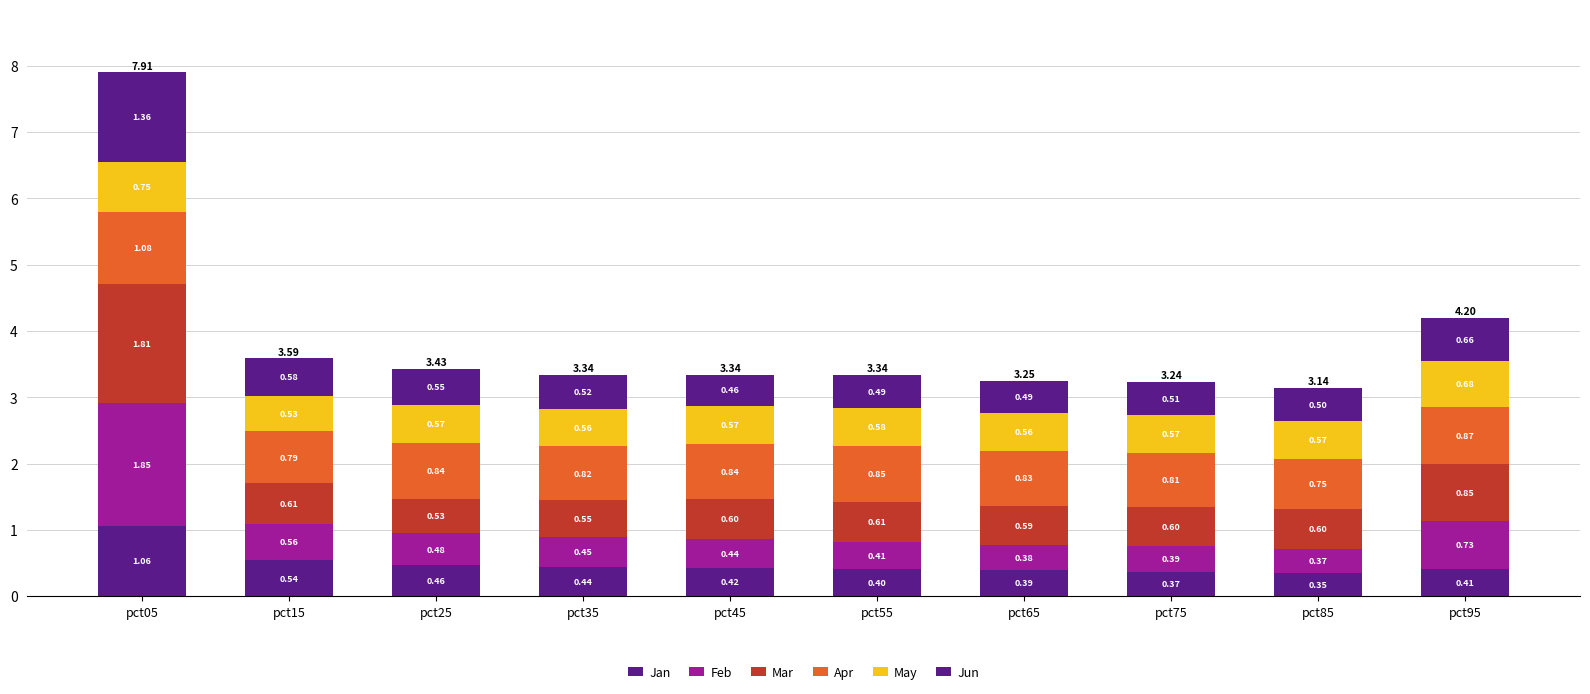

What is the average value of the Jun series?

0.6